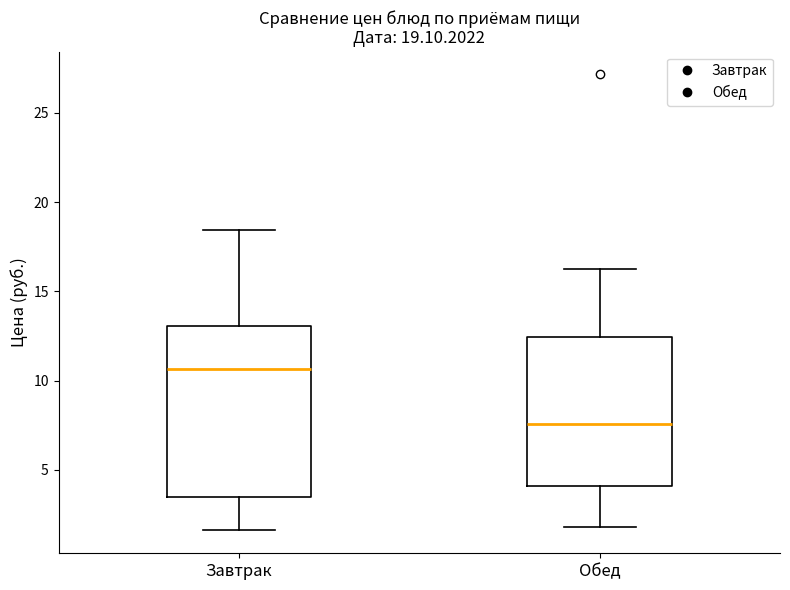

Which box has the highest median line?

Завтрак